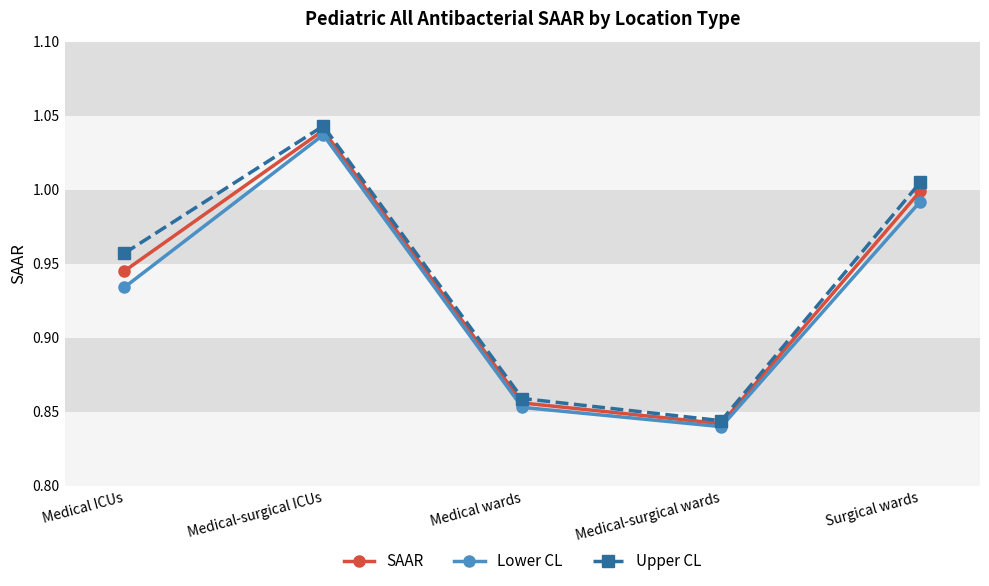

True or false: SAAR has more than 1 points higher than both neighbors.

False